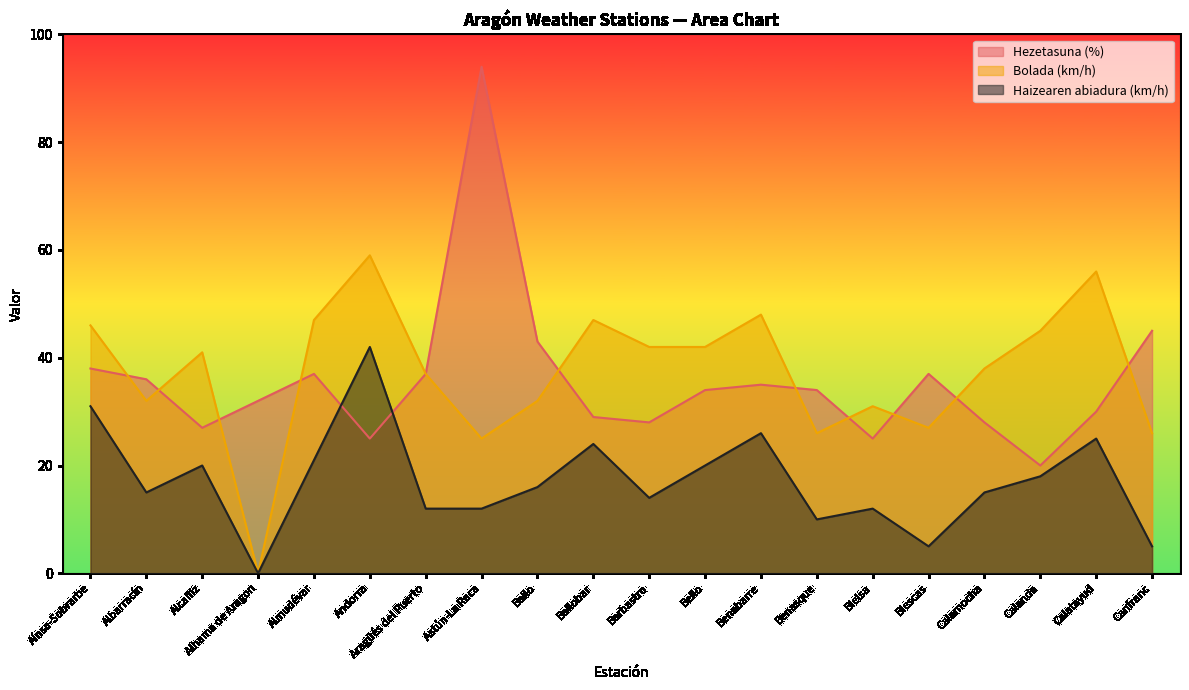

Reading left to right, transcribe all the data shown in this chart.

Hezetasuna (%): 38	36	27	32	37	25	37	94	43	29	28	34	35	34	25	37	28	20	30	45
Bolada (km/h): 46	32	41	0	47	59	37	25	32	47	42	42	48	26	31	27	38	45	56	26
Haizearen abiadura (km/h): 31	15	20	0	21	42	12	12	16	24	14	20	26	10	12	5	15	18	25	5